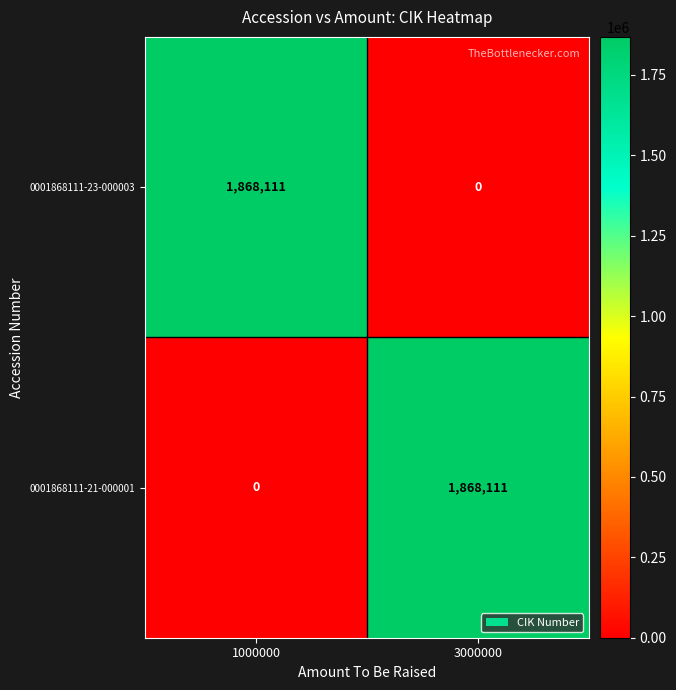

Rank the series at 3000000 from highest to lowest value.

0001868111-21-000001, 0001868111-23-000003